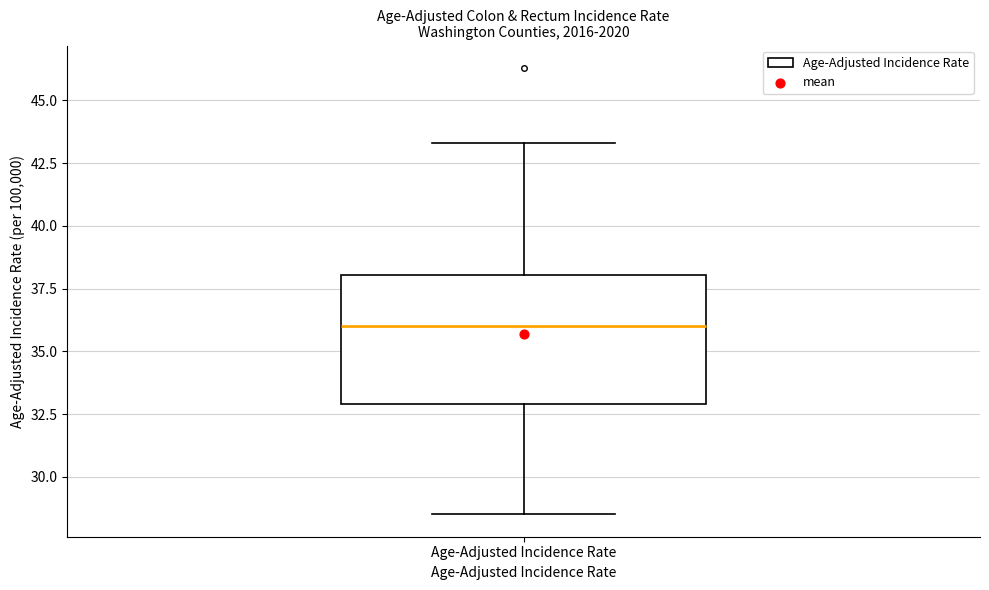

Transcribe this box plot: give where the median line is, the range the box spans, and where the two whiskers end, as read against the y-axis. The values are not printed on the chart, so give them approximately, as read against the axis.

median 36.0, box 33.0 to 38.0, whiskers 28.5 to 43.5